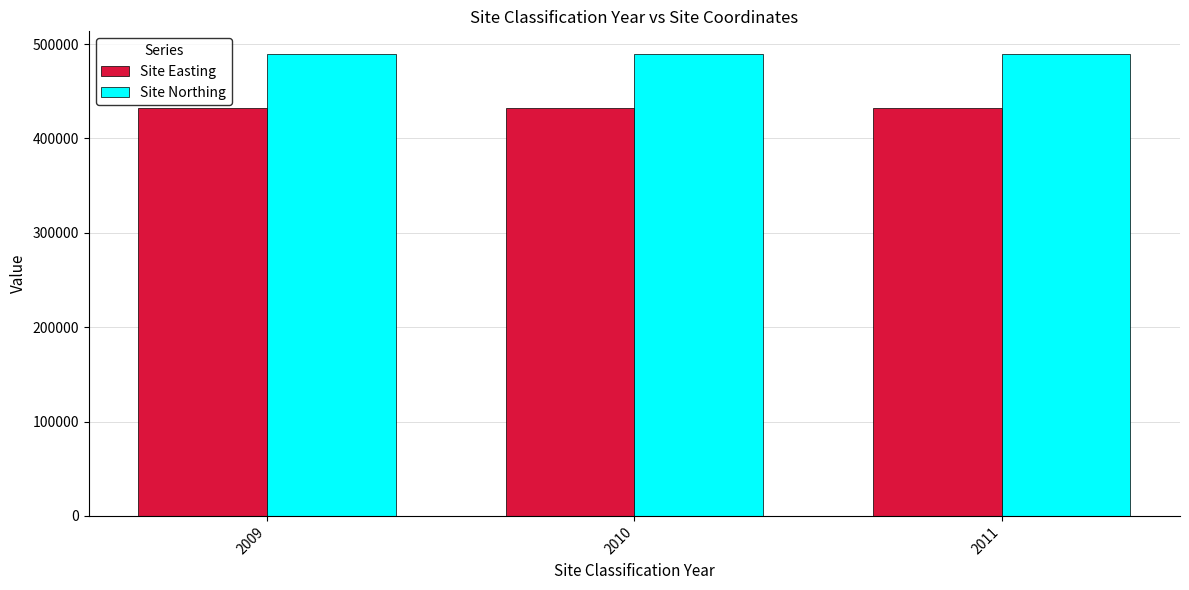

How many bars are there in total?

6